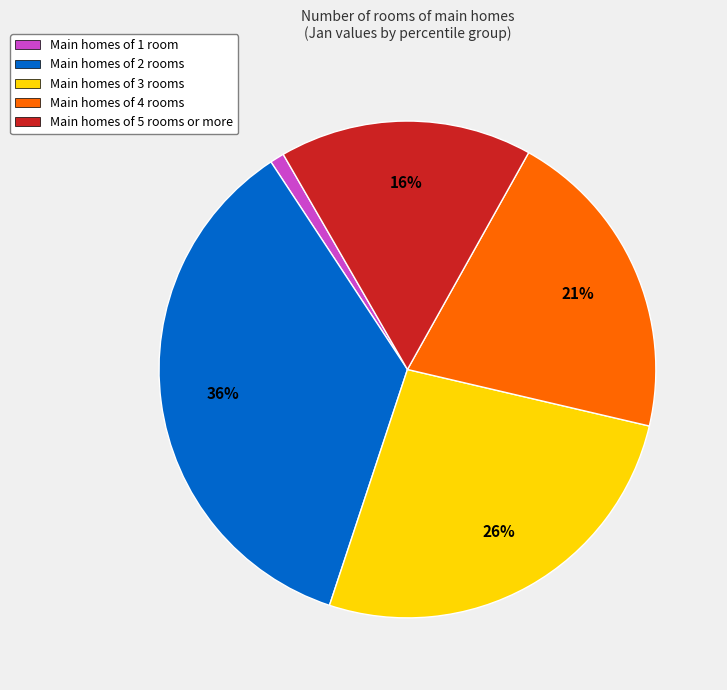

Is there any slice that represents more than half of the pie?

No